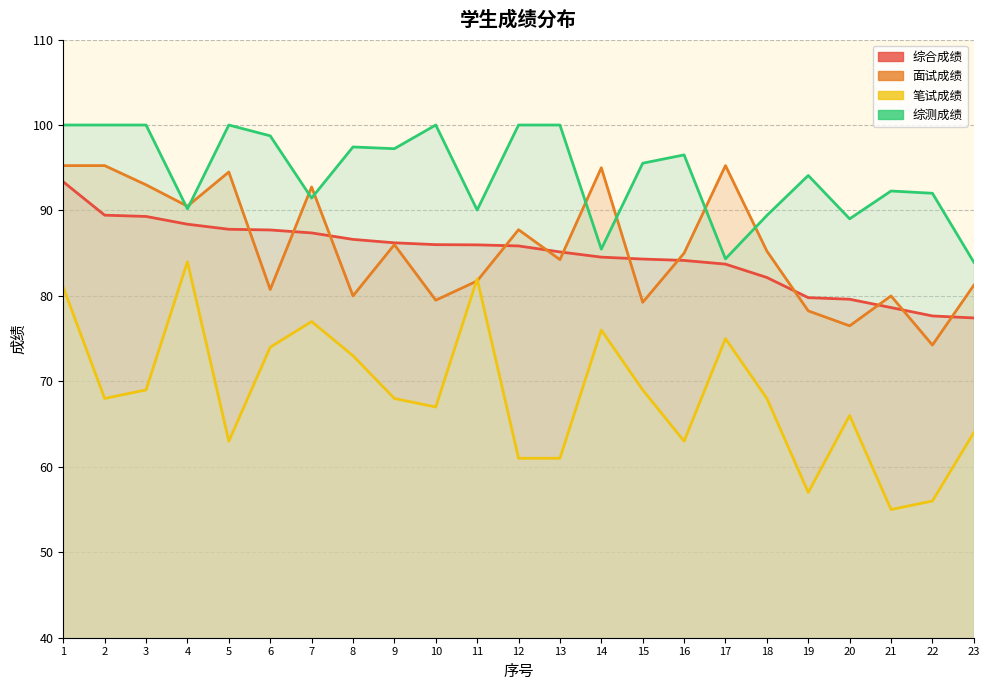

Where does the 面试成绩 series first go above 85?

1